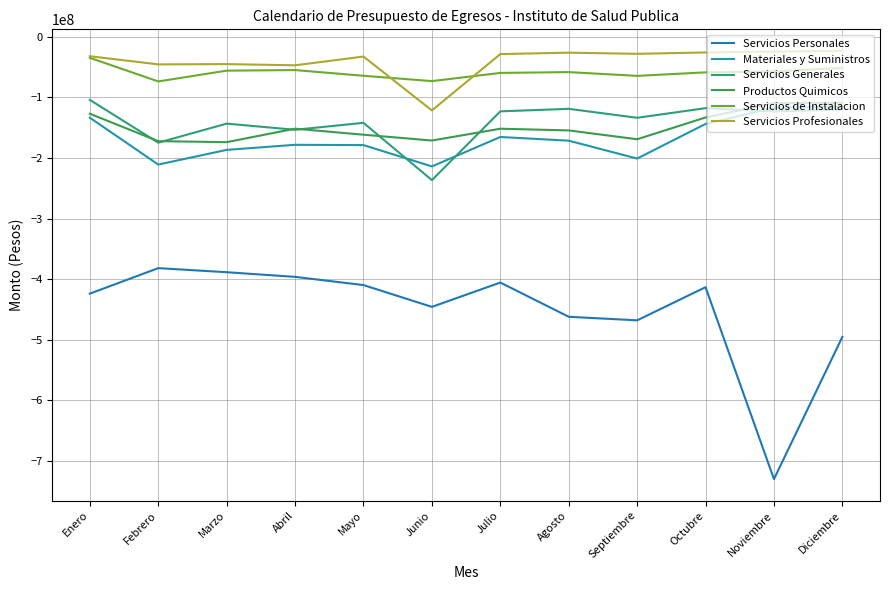

Is the value of Servicios Generales at Diciembre greater than the value of Servicios de Instalacion at Agosto?

No